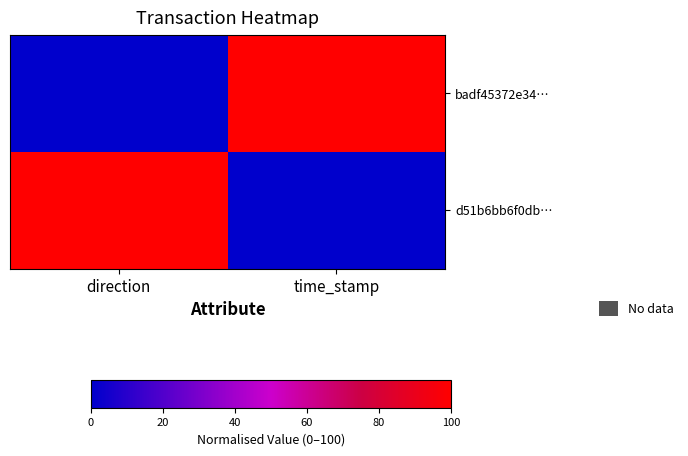

At which category does the chart reach its minimum across all series?

direction